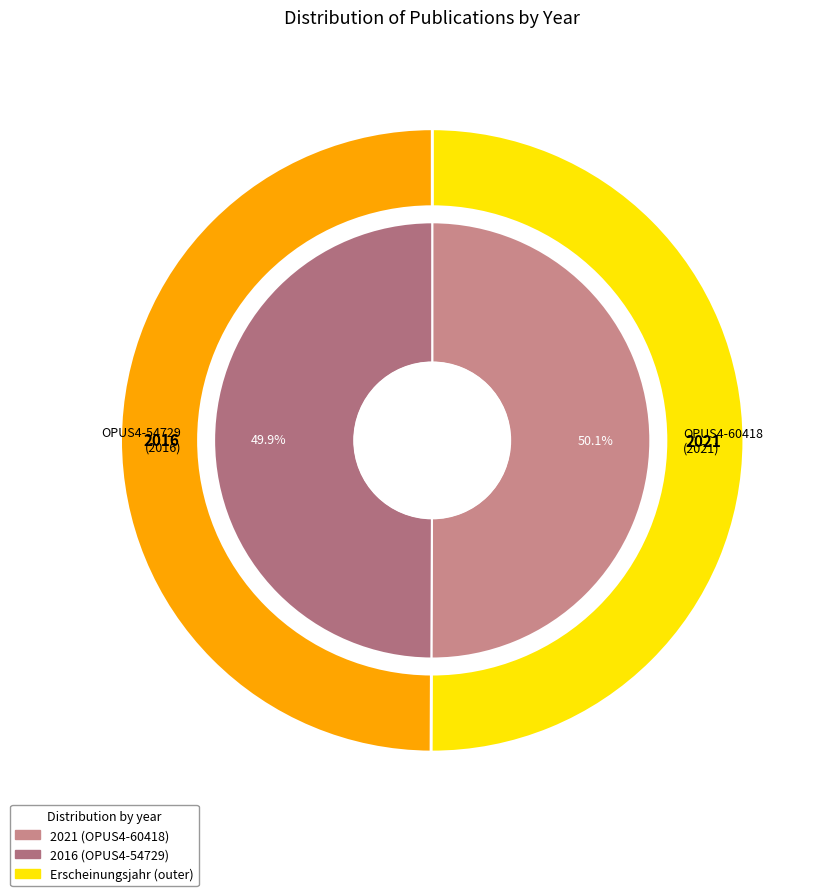

To the nearest percent, what portion does OPUS4-54729 represent?

50%